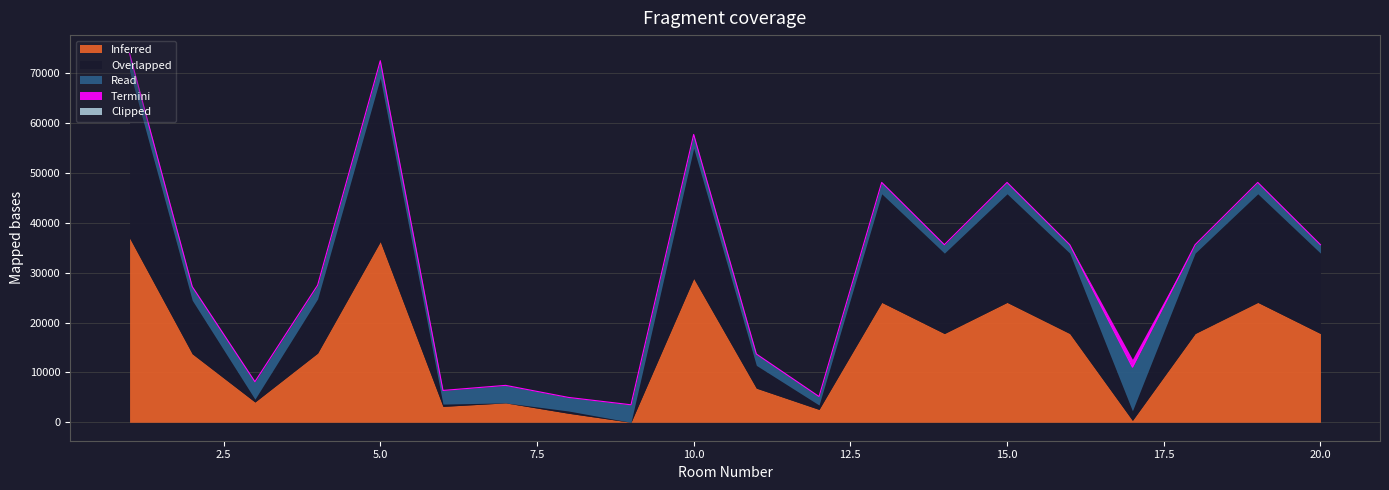

True or false: Clipped and Termini cross at least once.

False